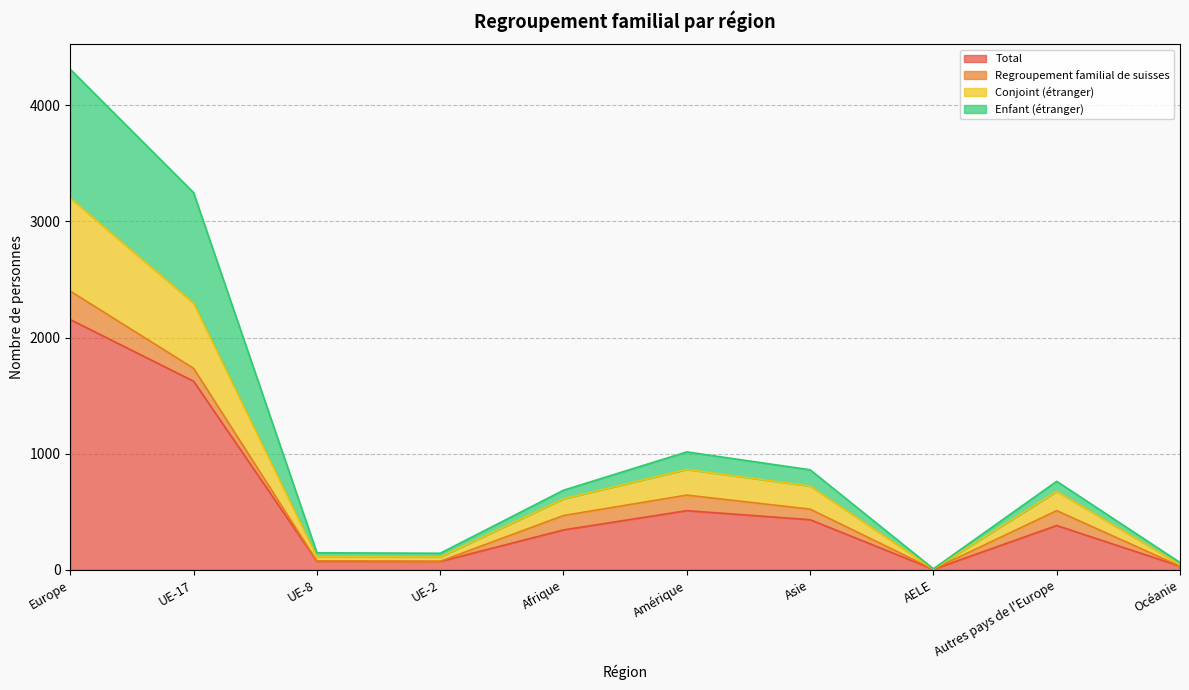

Which has a higher value, Autres pays de l'Europe or UE-17?

UE-17